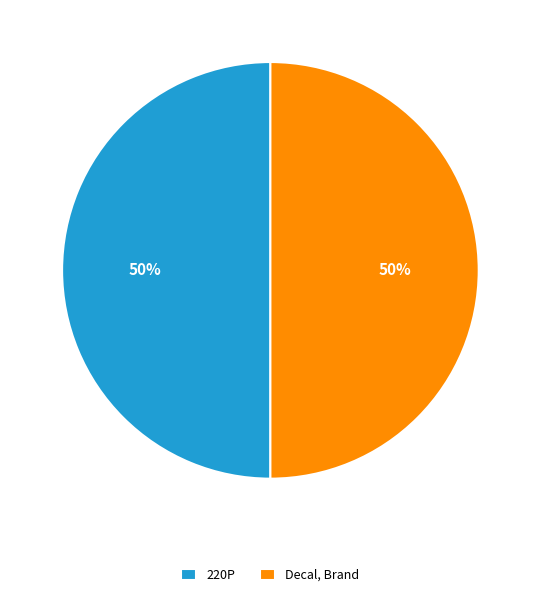

True or false: Decal, Brand accounts for 50% of the total.

True